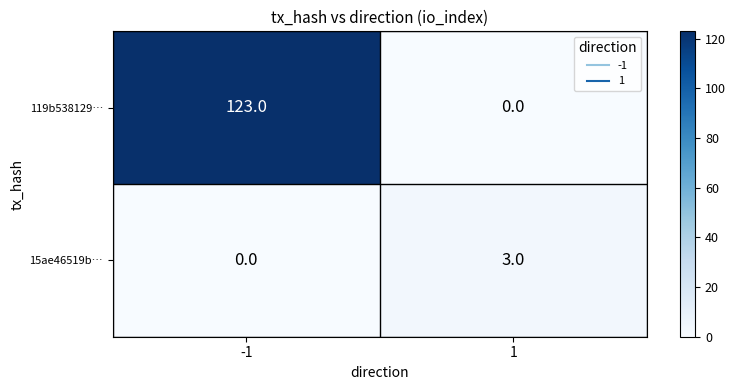

Which series changed the most between -1 and 1?

119b538129…